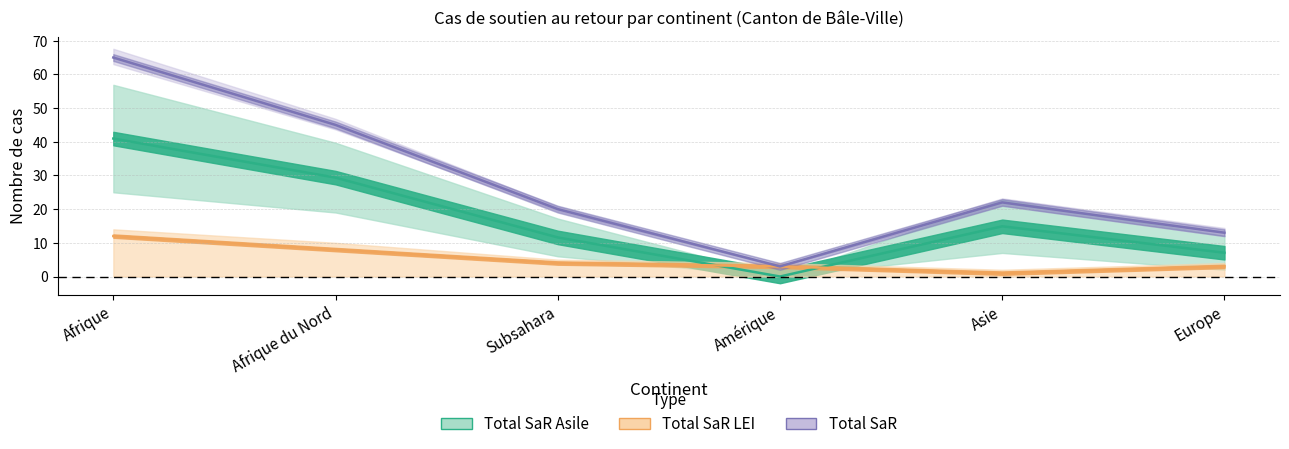

List the series in order of their overall mean, highest first.

Total SaR, Total SaR Asile, Total SaR LEI